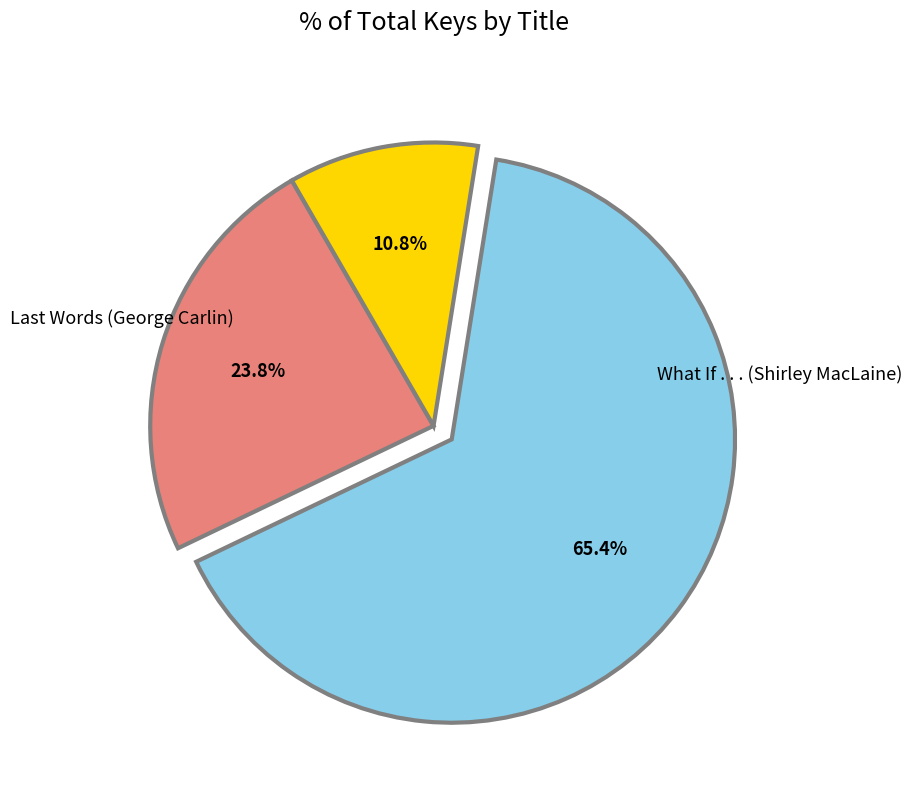

The Nice Is Just a Place in France (Betches) slice represents 65% of the pie. True or false?

True